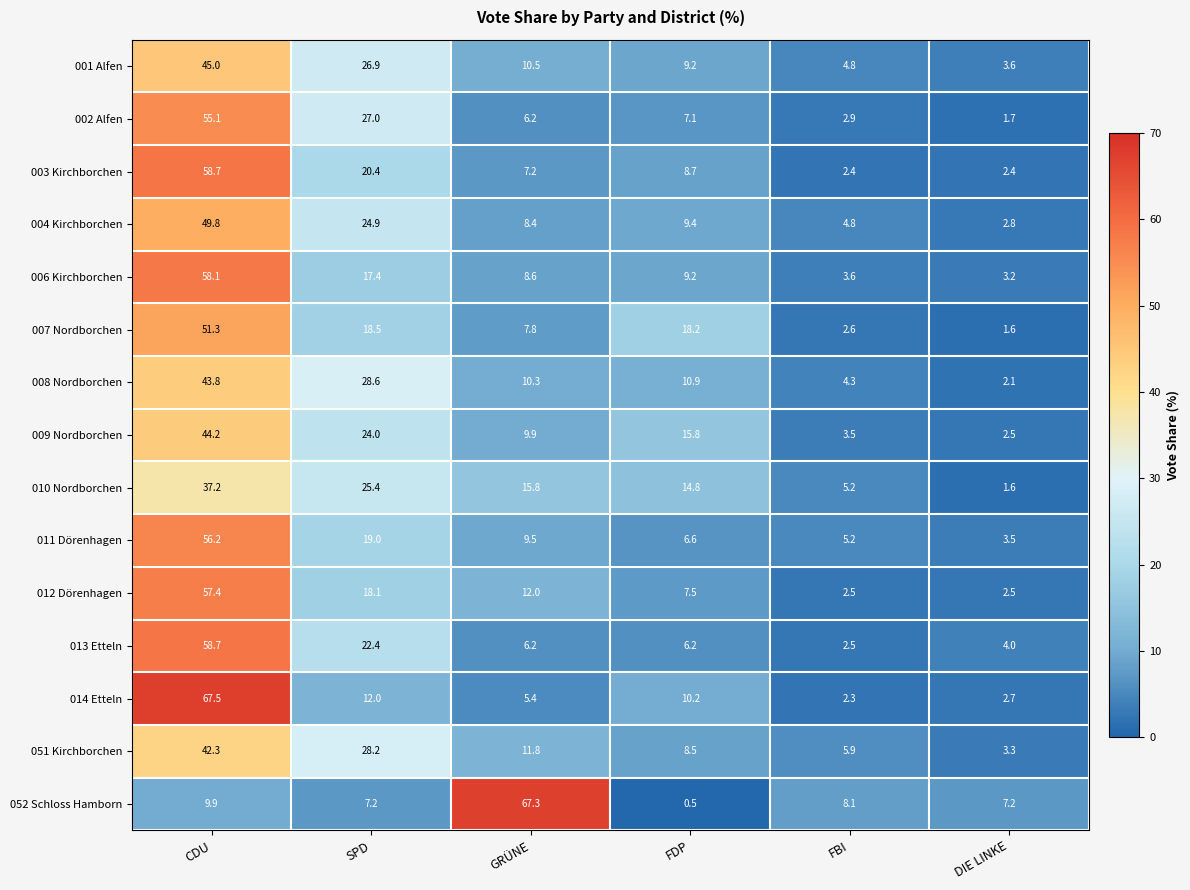

At which label does 012 Dörenhagen first exceed 12?

CDU